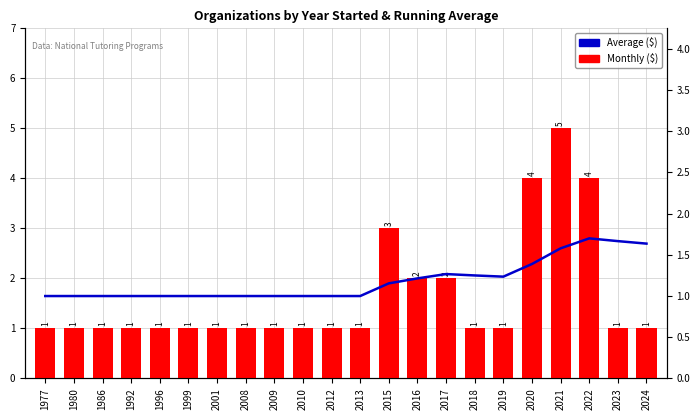

List the labels in order of Average ($) value, smallest first.

1977, 1980, 1986, 1992, 1996, 1999, 2001, 2008, 2009, 2010, 2012, 2013, 2015, 2016, 2019, 2018, 2017, 2020, 2021, 2024, 2023, 2022